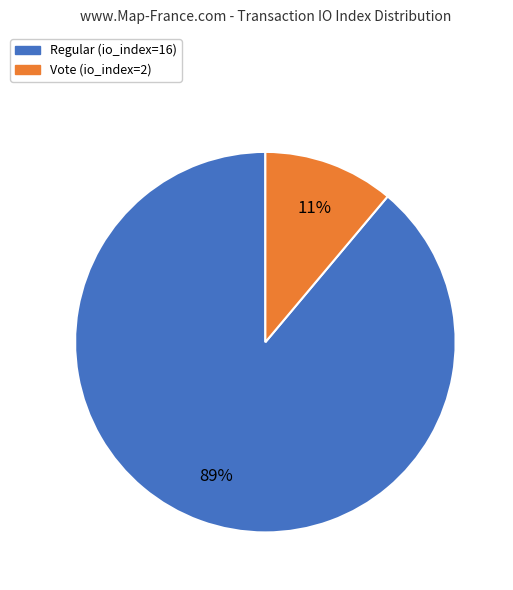

True or false: Vote (io_index=2) accounts for 11% of the total.

True